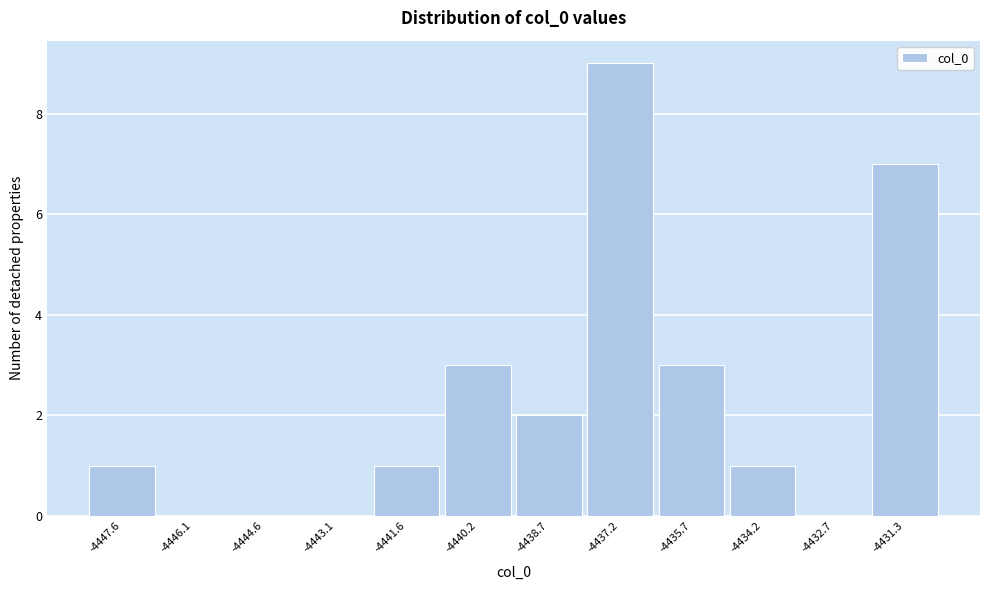

Reading left to right, what are all the values shown in this chart?

-4447.6=1	-4446.1=0	-4444.6=0	-4443.1=0	-4441.6=1	-4440.2=3	-4438.7=2	-4437.2=9	-4435.7=3	-4434.2=1	-4432.7=0	-4431.3=7